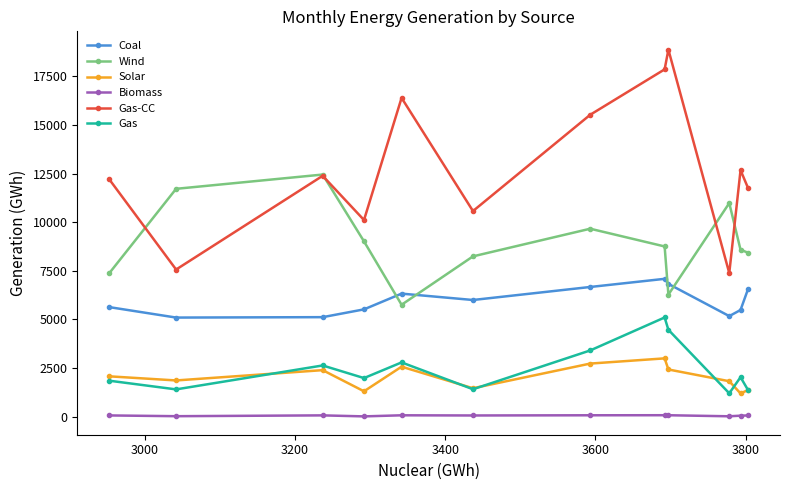

Rank the series by their maximum value, from highest to lowest.

Gas-CC, Wind, Coal, Gas, Solar, Biomass